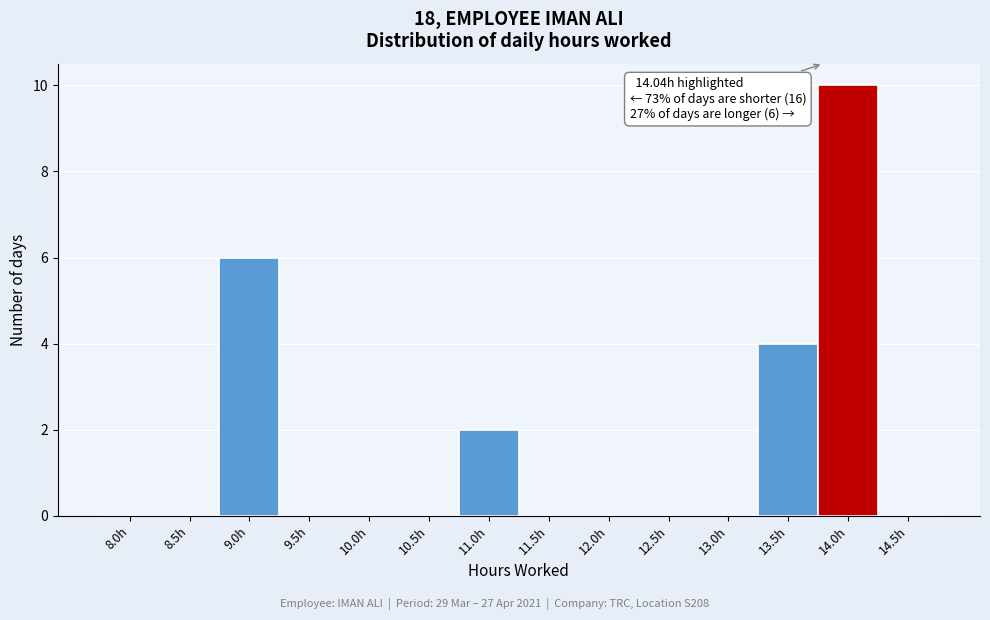

Reading left to right, extract all data points from this chart.

8.0h=0	8.5h=0	9.0h=6	9.5h=0	10.0h=0	10.5h=0	11.0h=2	11.5h=0	12.0h=0	12.5h=0	13.0h=0	13.5h=4	14.0h=10	14.5h=0